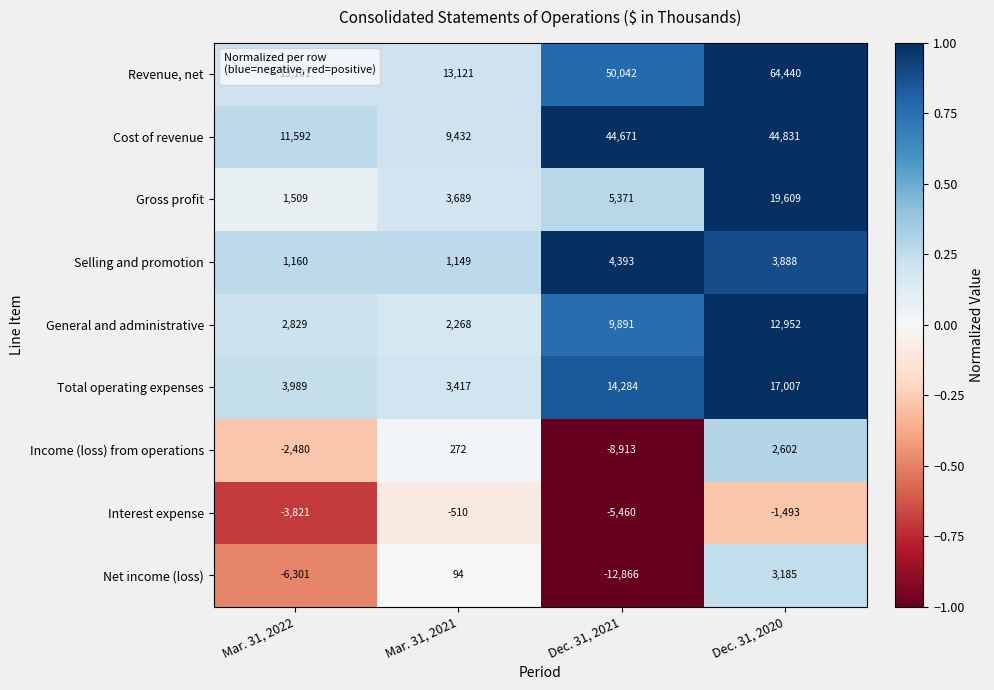

Rank the series by their maximum value, from highest to lowest.

Revenue, net, Cost of revenue, Gross profit, Total operating expenses, General and administrative, Selling and promotion, Net income (loss), Income (loss) from operations, Interest expense